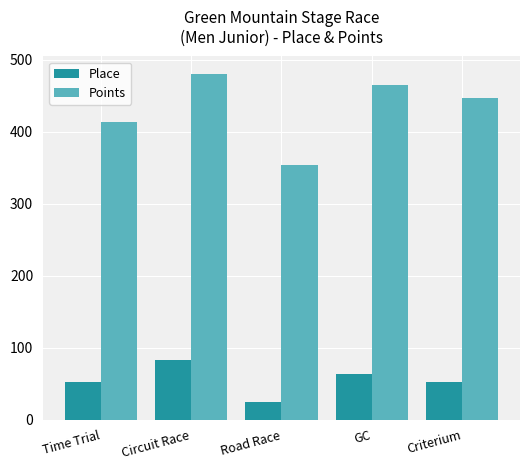

What is the difference between the Place values at Circuit Race and Criterium?

30.0